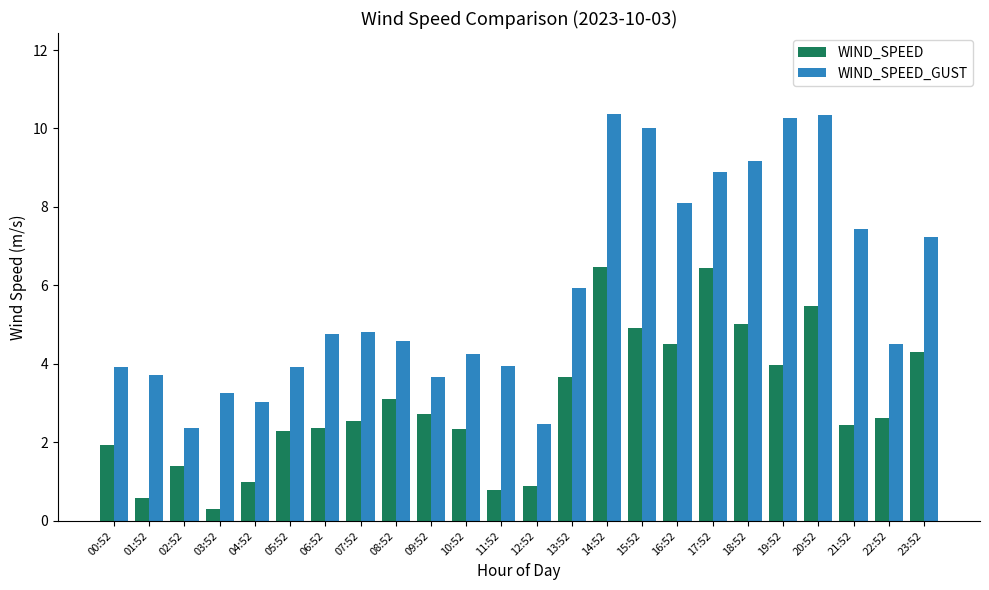

What is the sum of all WIND_SPEED values?

72.1